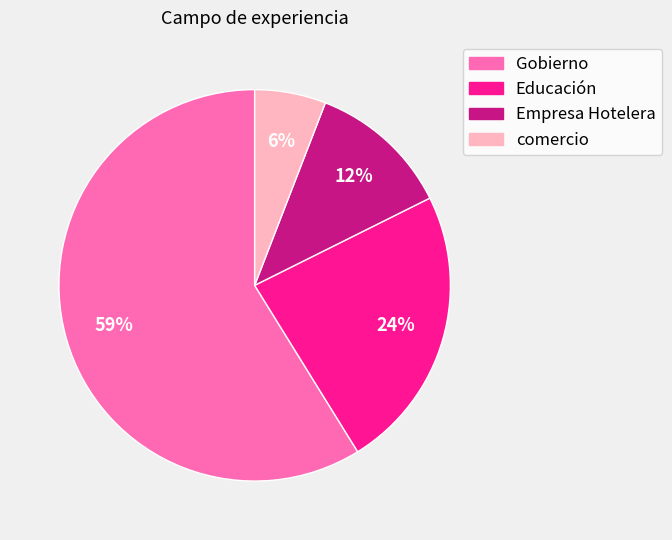

Does Gobierno account for over 50% of the chart?

Yes